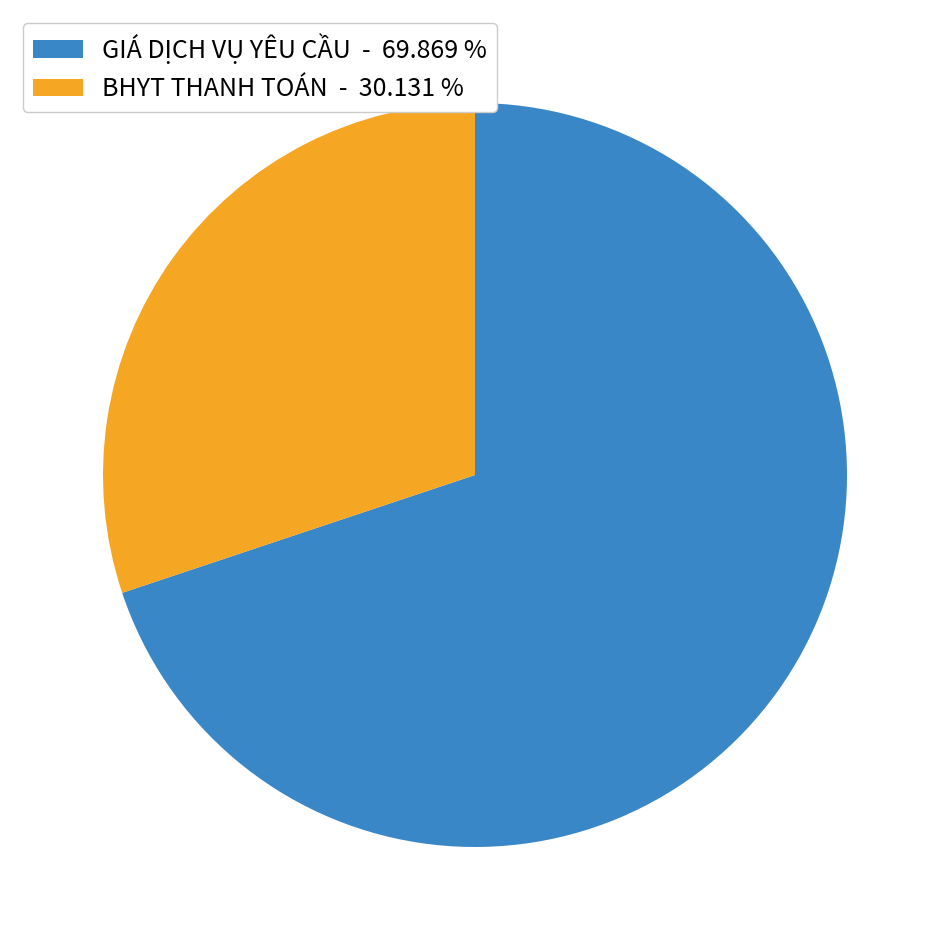

Between BHYT THANH TOÁN - 30.131 % and GIÁ DỊCH VỤ YÊU CẦU - 69.869 %, which is larger?

GIÁ DỊCH VỤ YÊU CẦU - 69.869 %